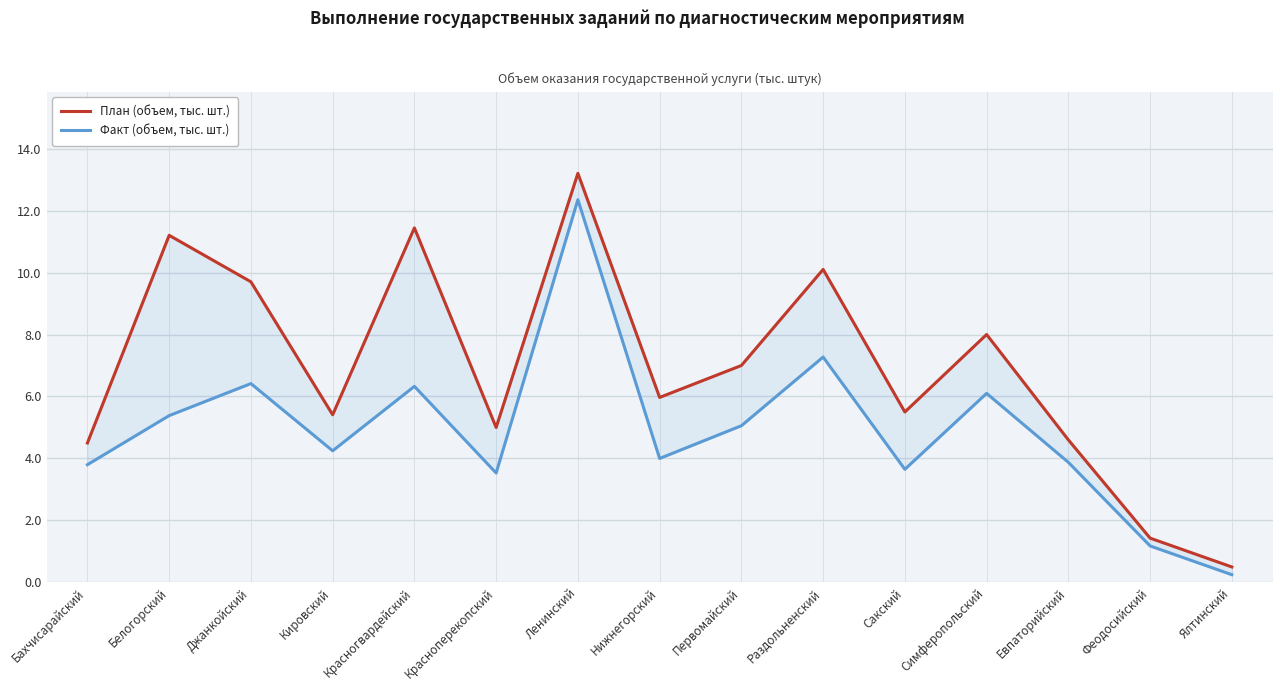

What is the label of the 14th point from the right?

Белогорский